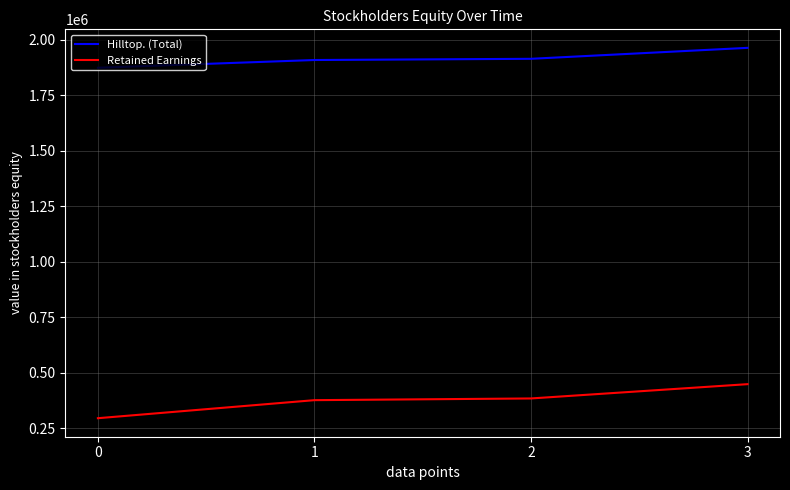

Which label corresponds to the largest value in the chart?

3